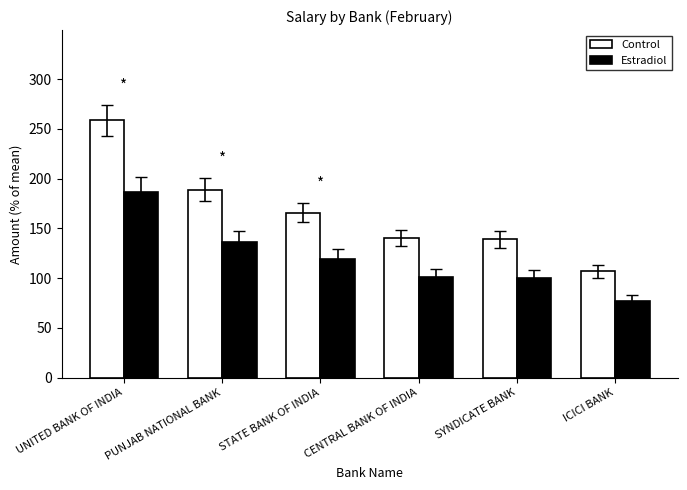

Between UNITED BANK OF INDIA and PUNJAB NATIONAL BANK, which series saw the biggest shift?

Control